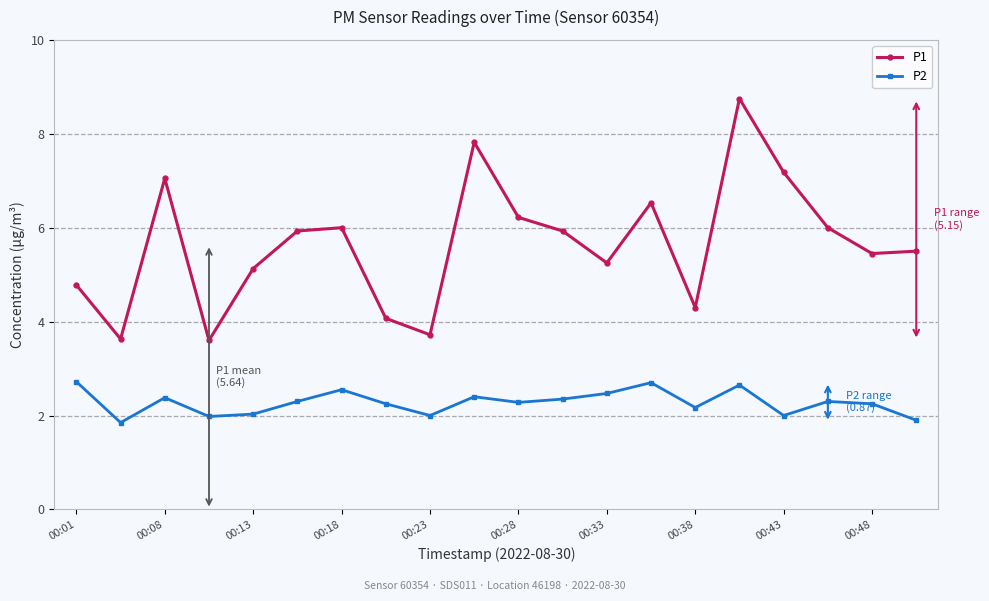

List the series in order of their peak value, lowest first.

P2, P1